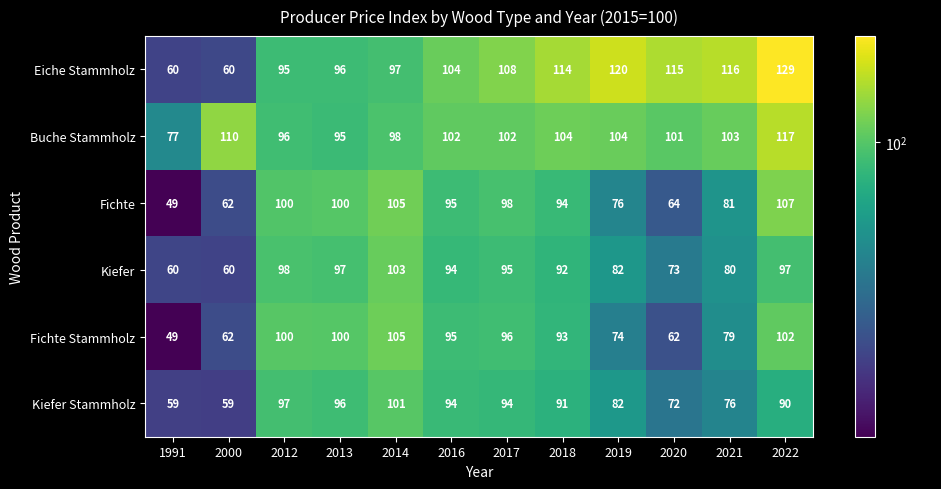

Count the number of data series in this chart.

6